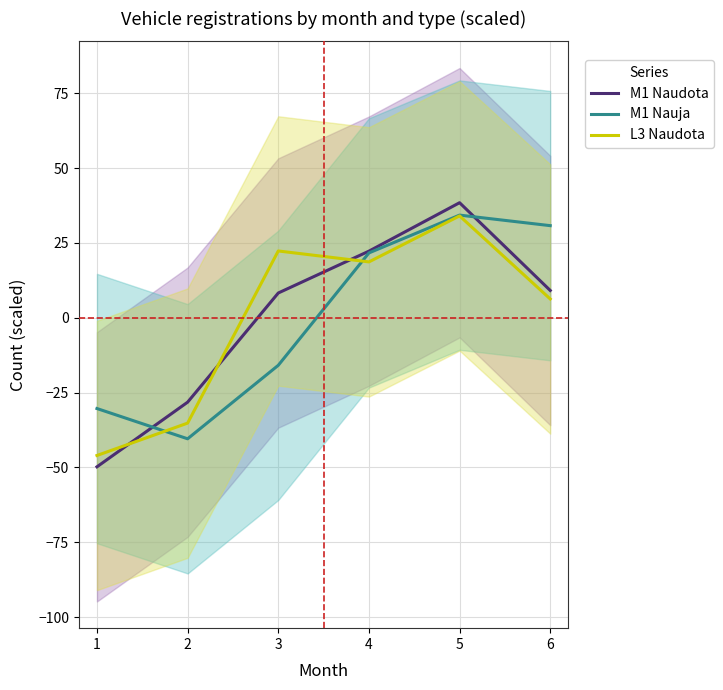

How many values in the M1 Naudota series exceed 9?

3